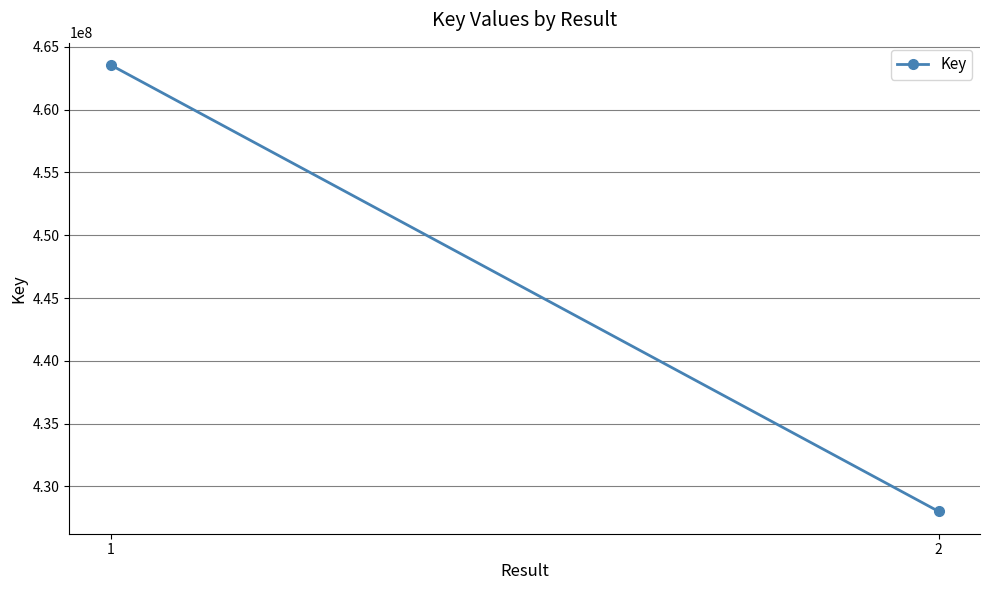

The value at 1 is 133189893. True or false?

False